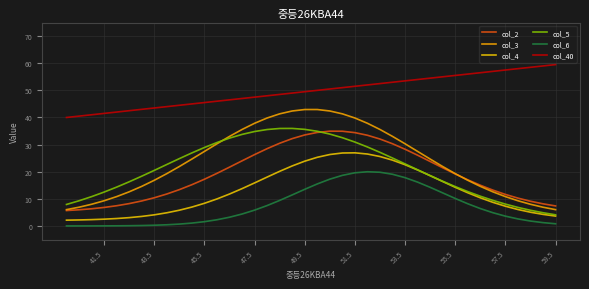

At how many categories does at least one series exceed 2?

40